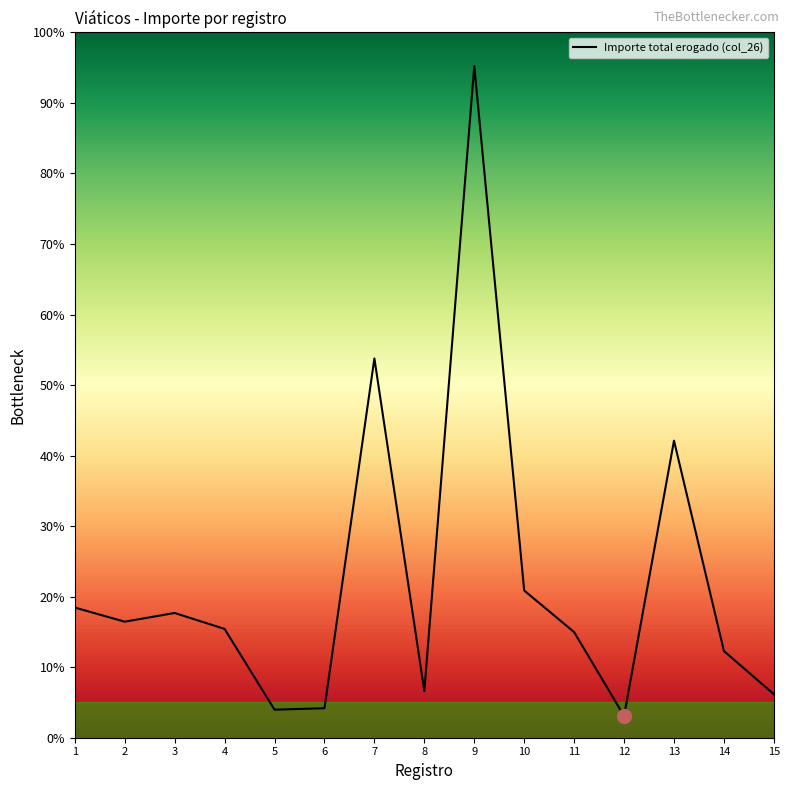

At which label does the data first exceed 15?

1